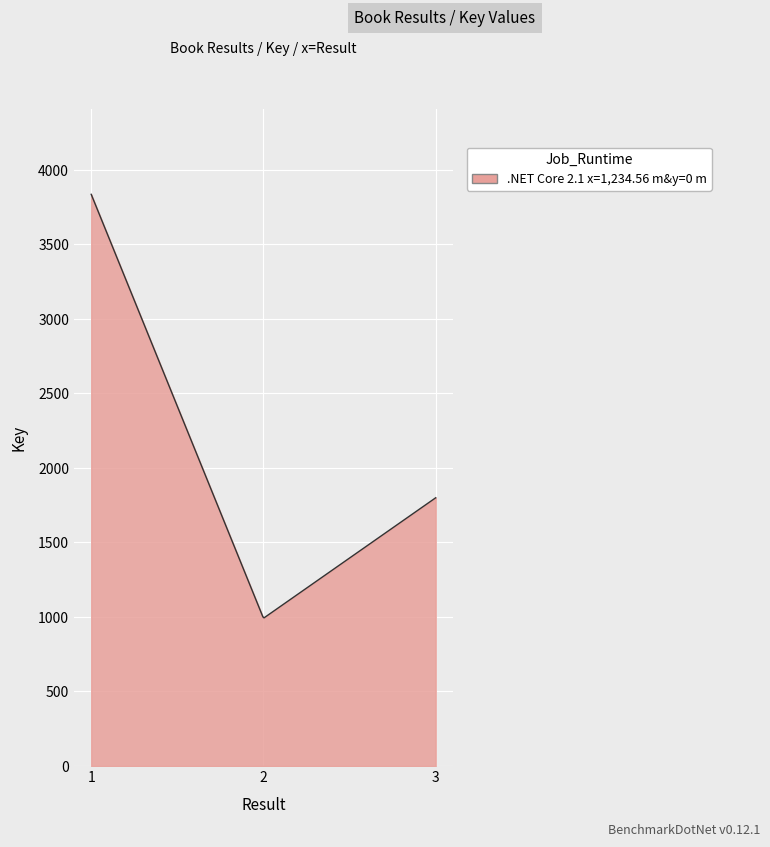

What is the difference between the maximum and minimum values?

2840.3